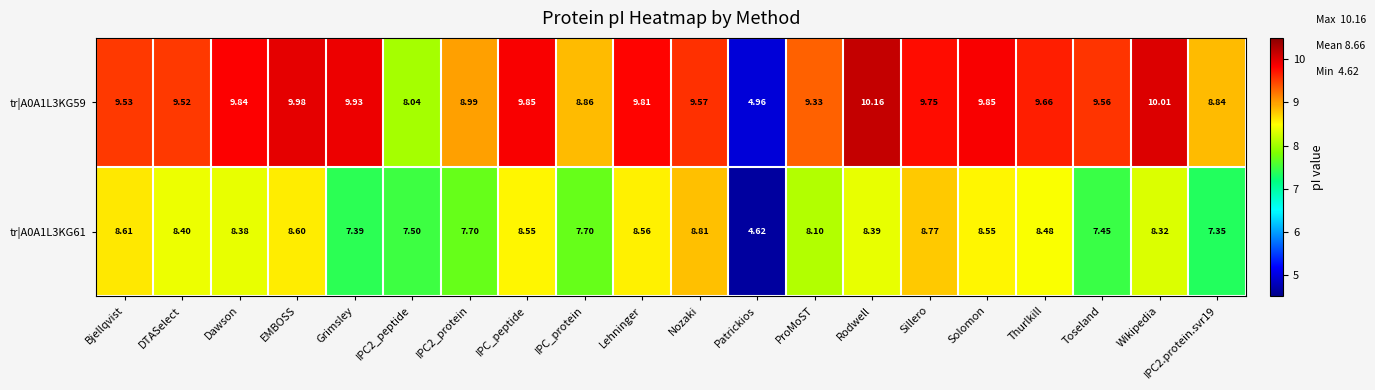

Which series has the widest spread of values?

tr|A0A1L3KG59